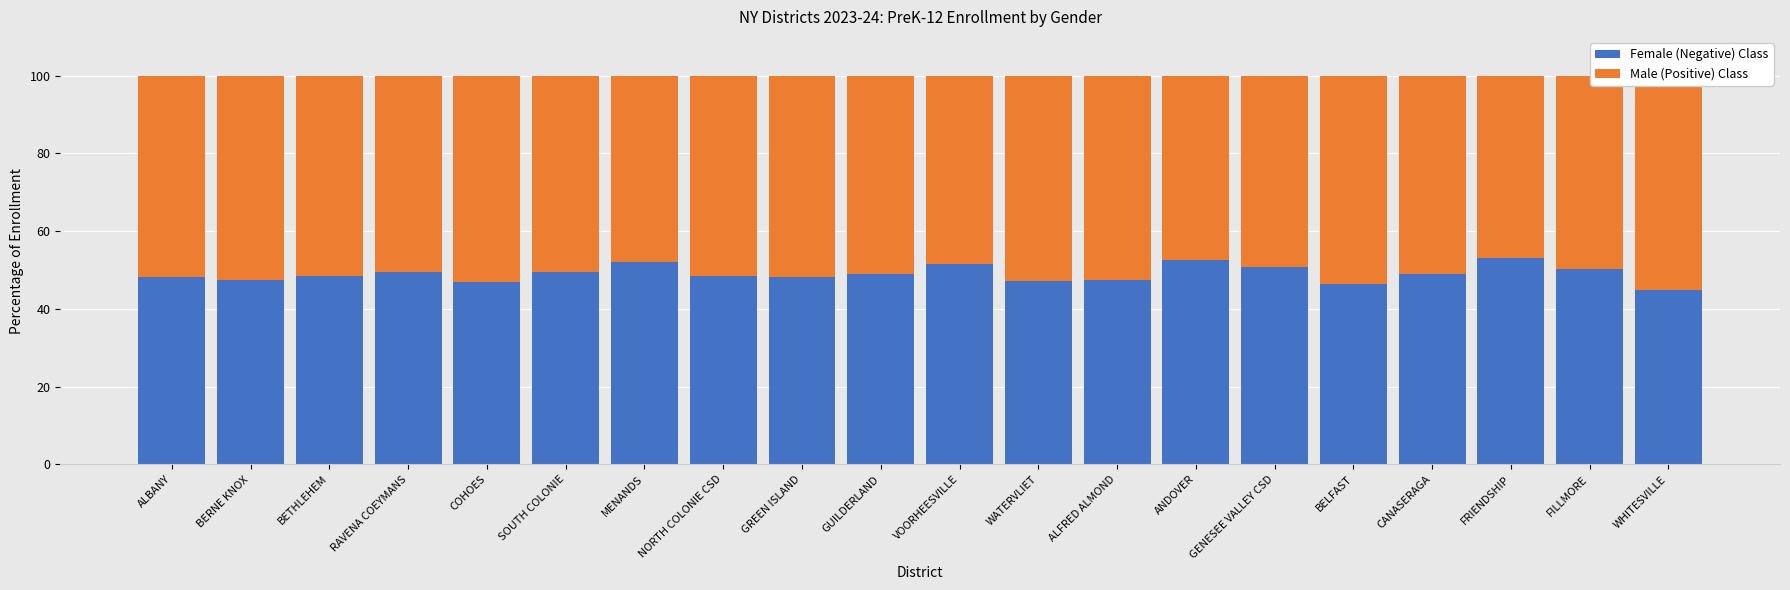

How many series are shown in this chart?

2